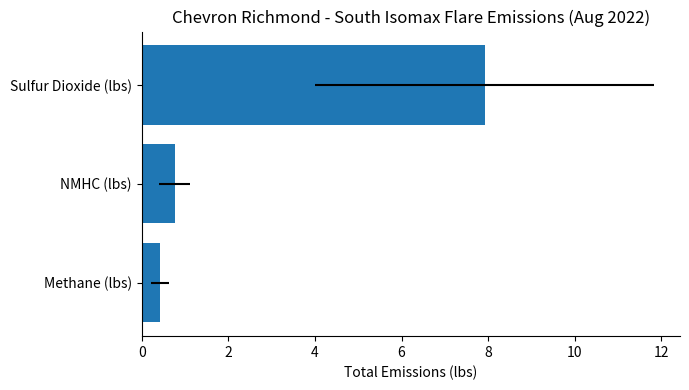

What is the difference between the maximum and minimum values?

7.5